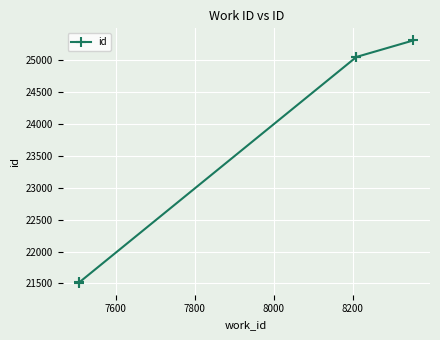

Is it true that the value at 7600 is 9960?

False